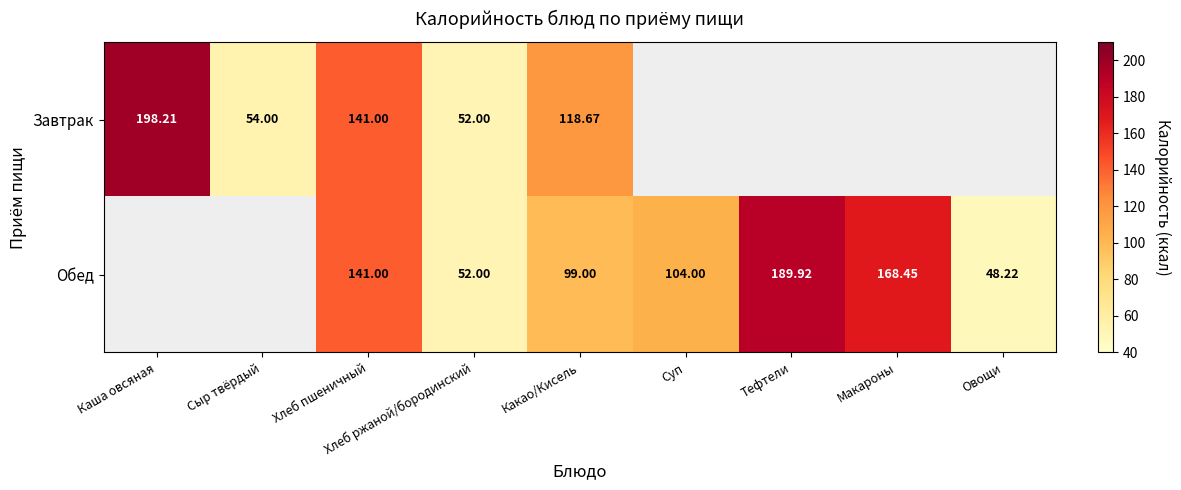

How many categories are shown in the chart?

9